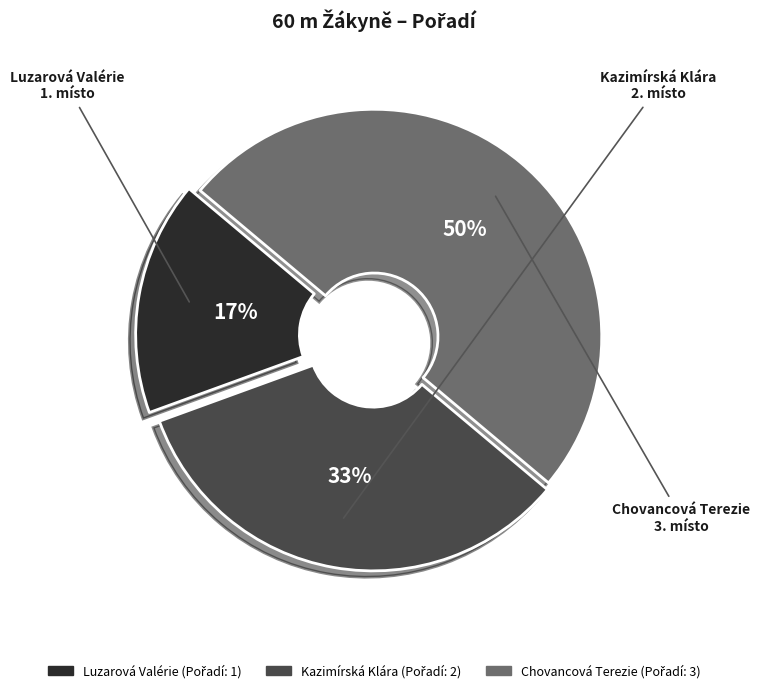

Count the number of slices in the pie.

3